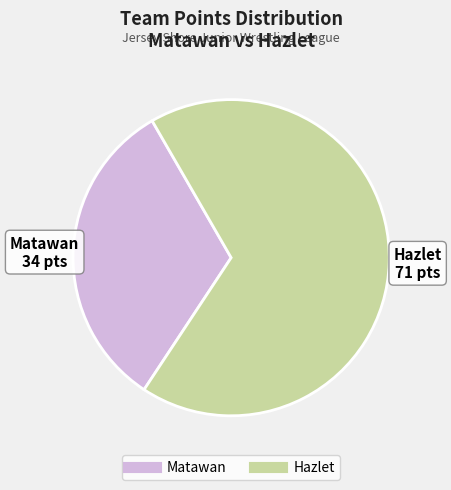

Is there any slice that represents more than half of the pie?

Yes